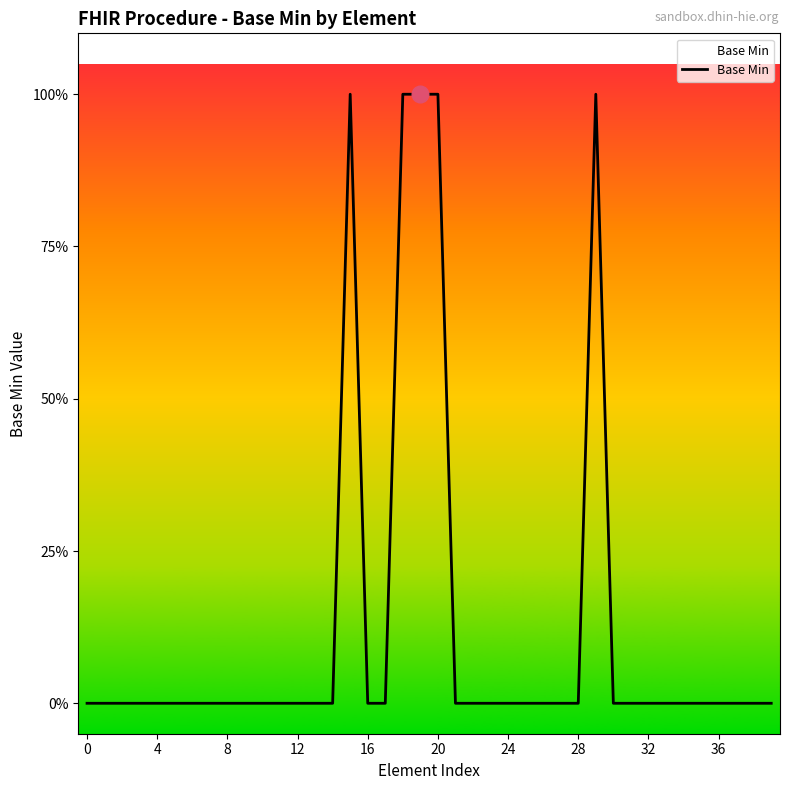

What is the label of the 32nd point from the left?

31